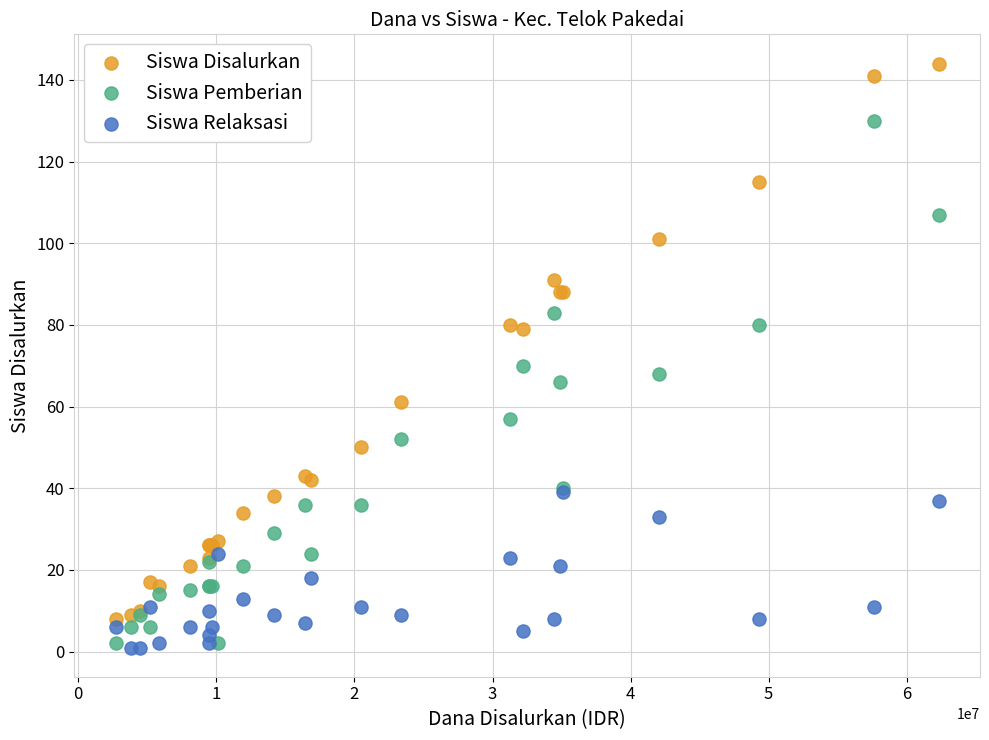

Across all series, what Y value is closest to 72?

70